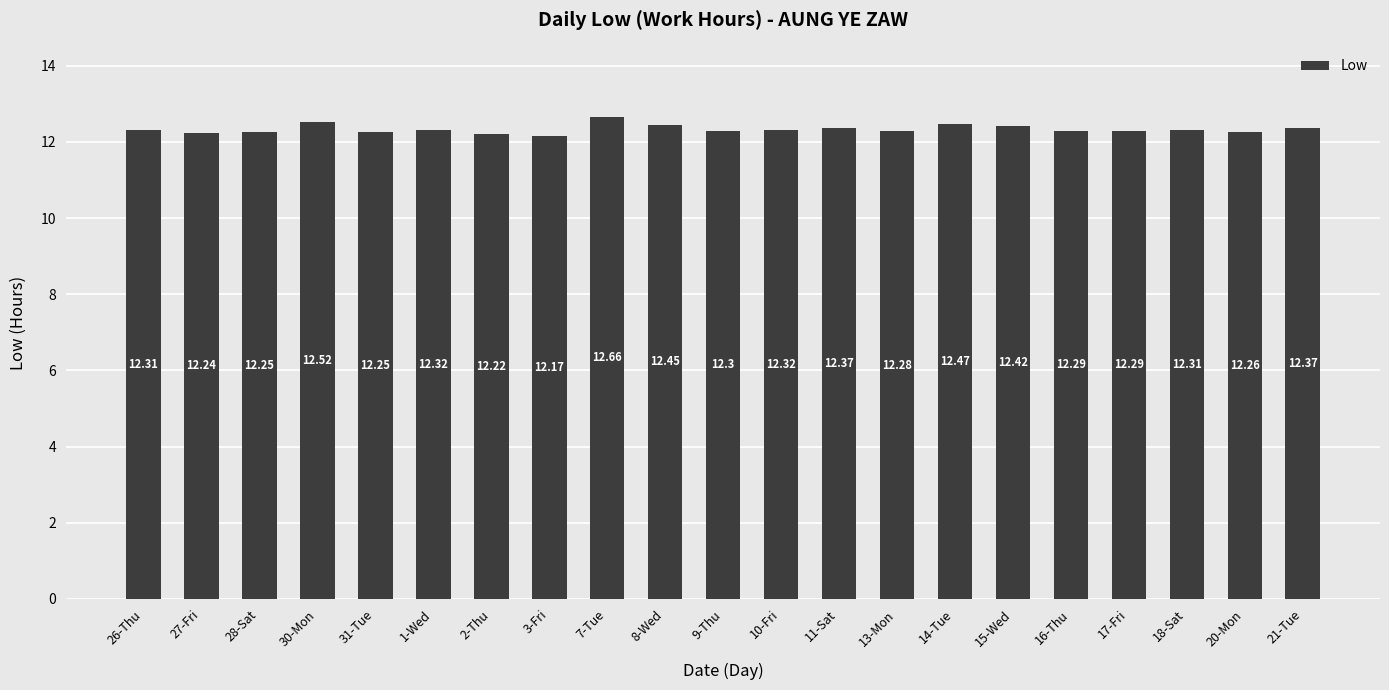

The value at 21-Tue is 12.4. True or false?

True